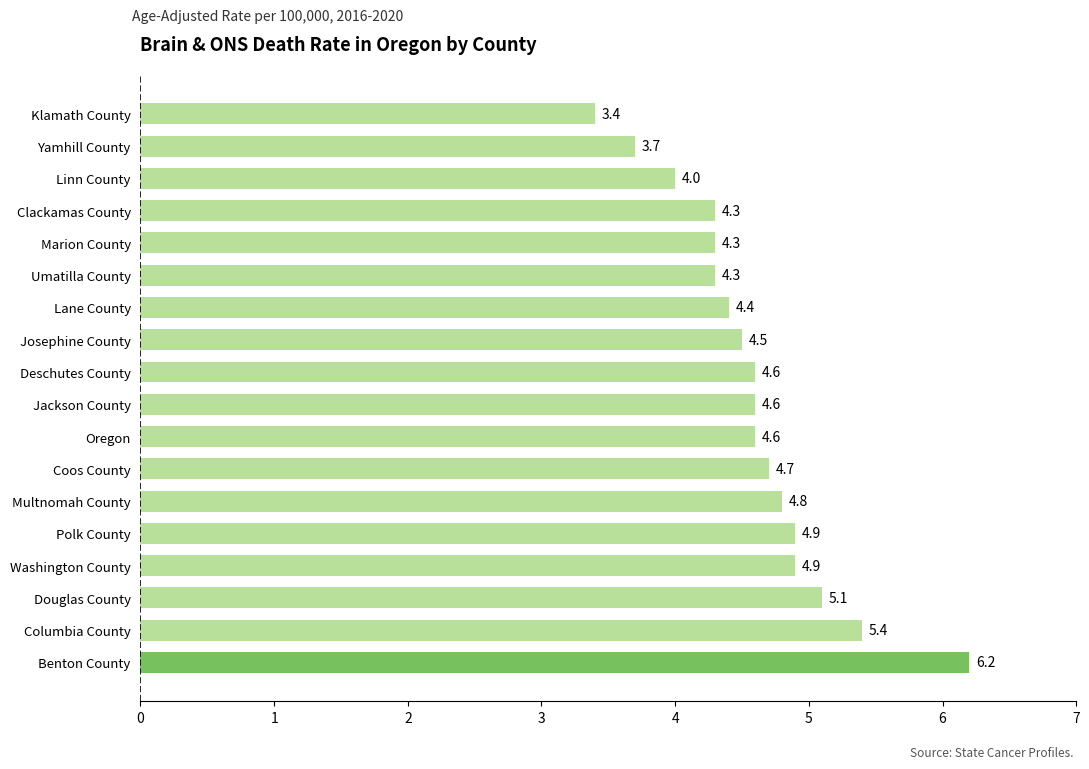

True or false: the data shows 7.9 at Oregon.

False